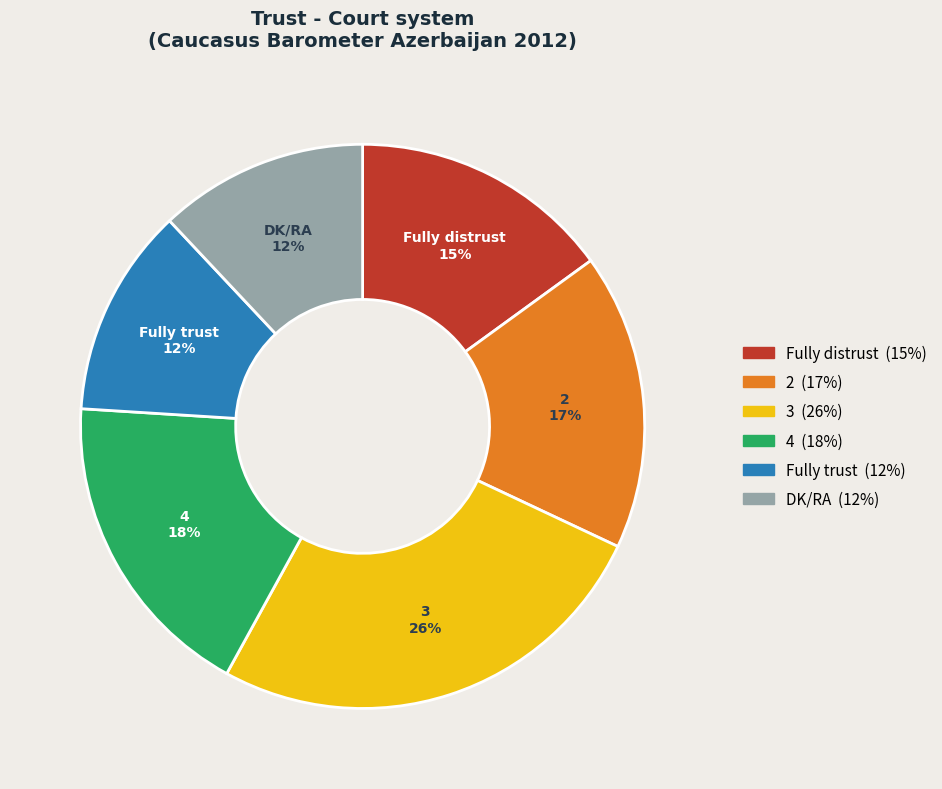

Count the number of slices in the pie.

6